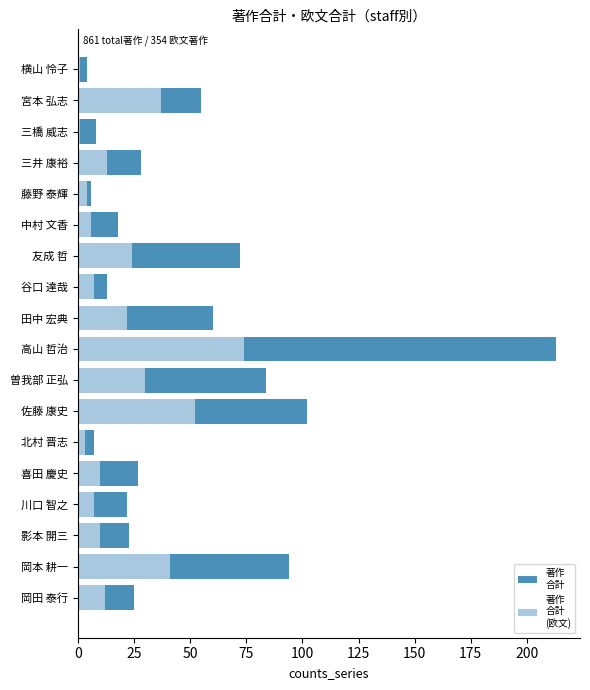

How many series are shown in this chart?

2